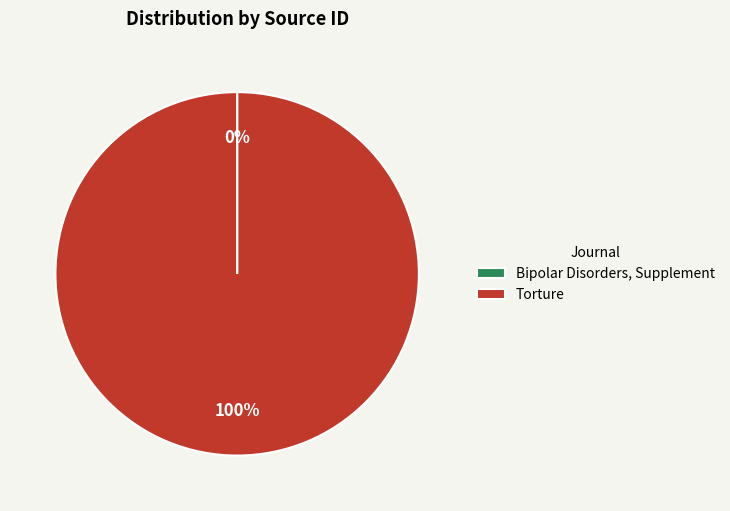

What is the majority slice?

Torture